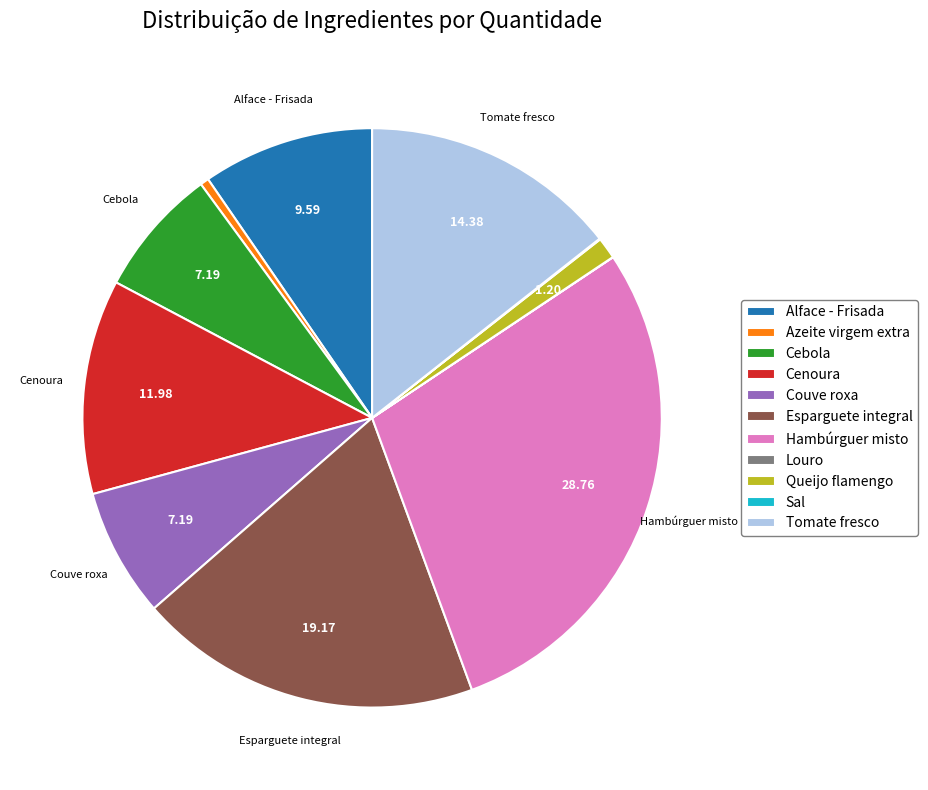

Is there any slice that represents more than half of the pie?

No